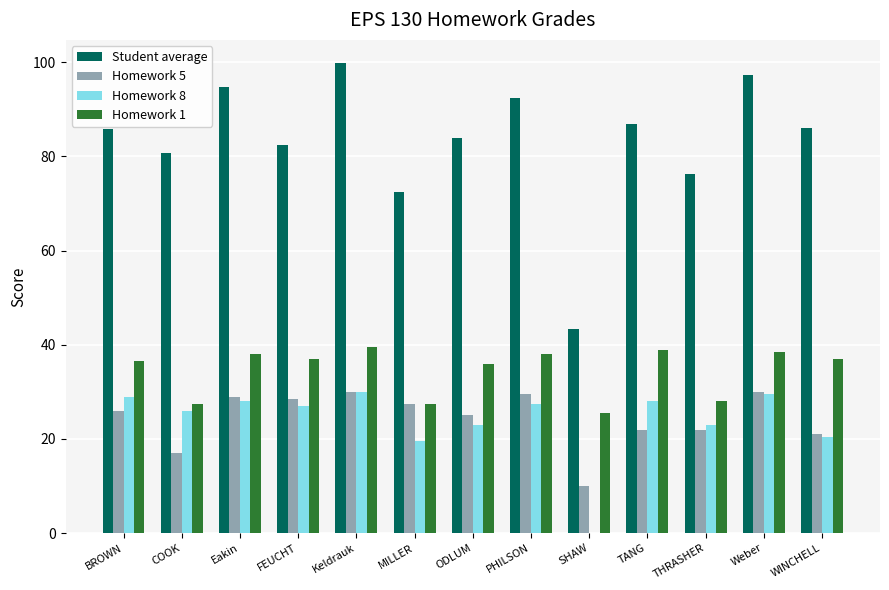

What is the sum of all Homework 1 values?

448.0